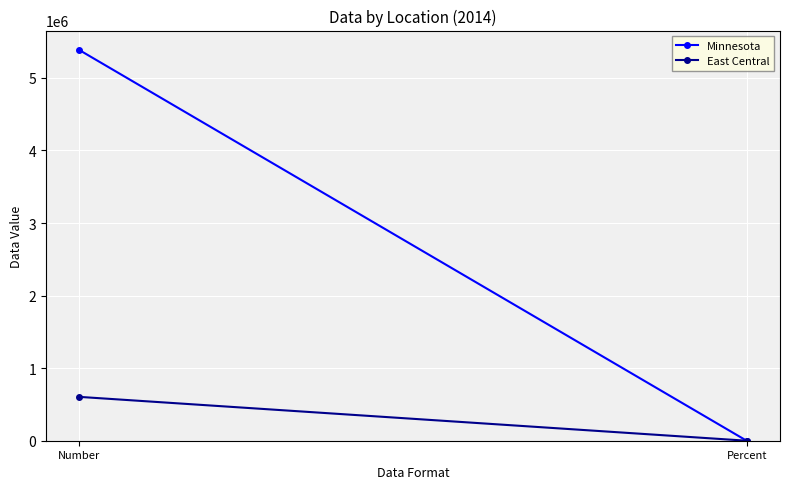

Rank the series by their average value, from highest to lowest.

Minnesota, East Central